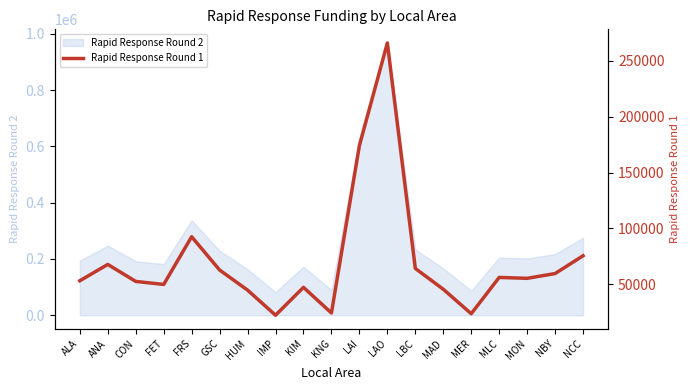

What is the label of the 8th point from the right?

LAO